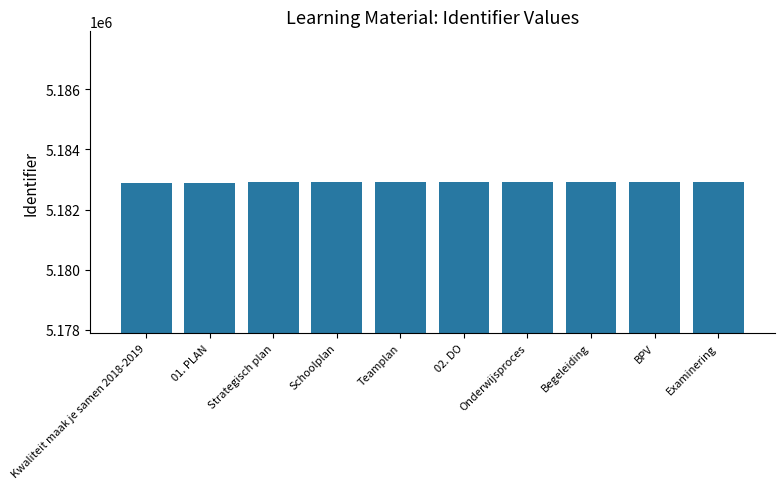

The value at Teamplan is 8332847. True or false?

False